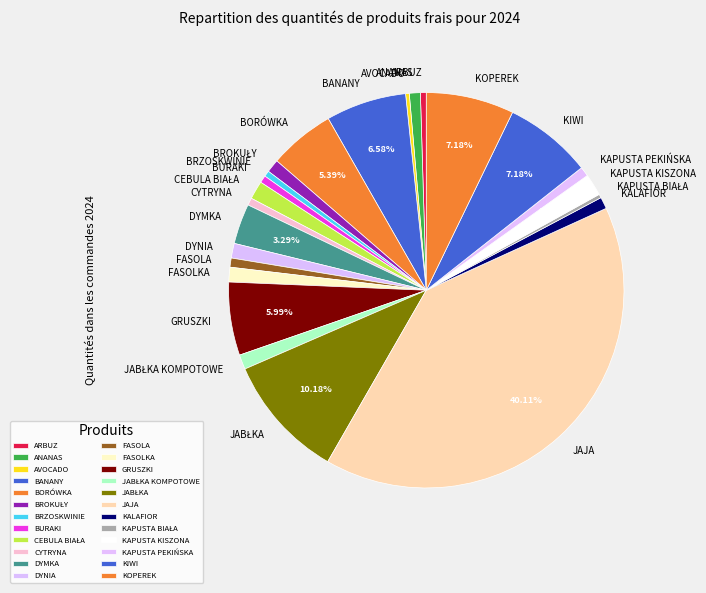

Is there a majority slice in this chart?

No